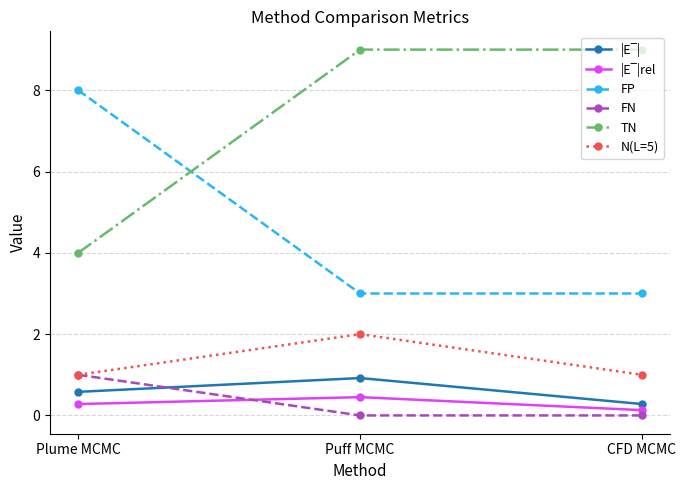

The value of TN at Plume MCMC is 5.8. True or false?

False